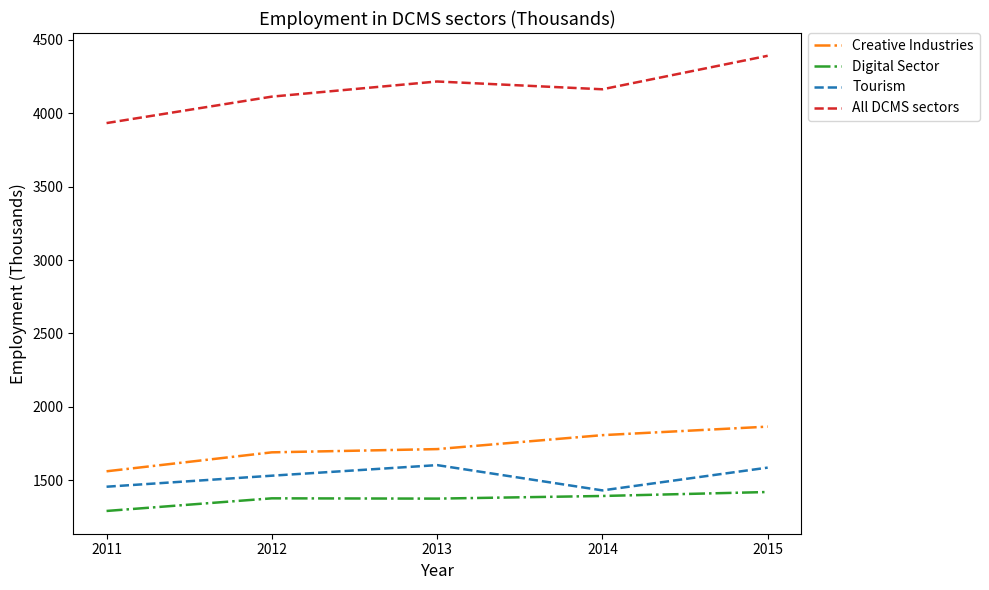

What is the approximate value of Tourism at 2015, to the nearest 5?

1585